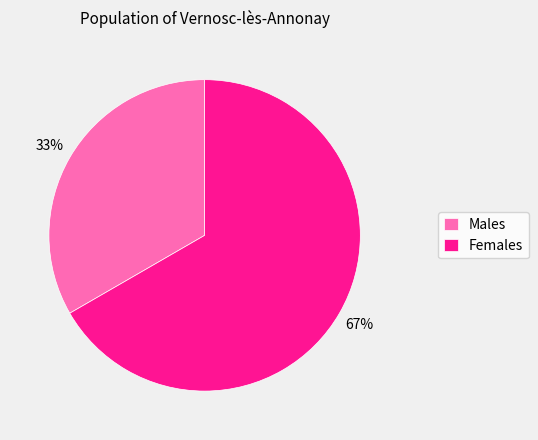

Does Females account for over 50% of the chart?

Yes